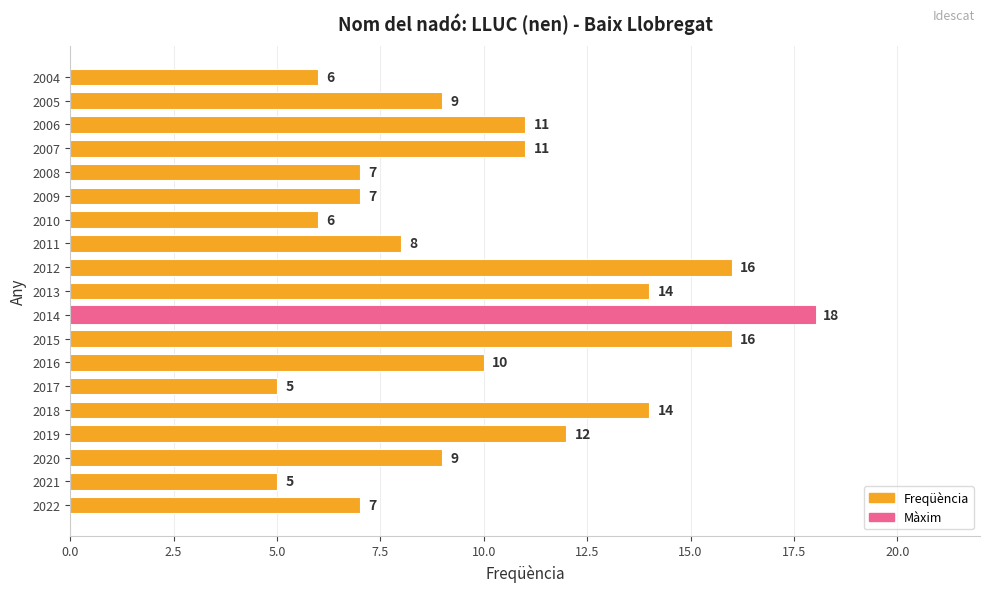

The chart shows a value of 12 at 2019. True or false?

True